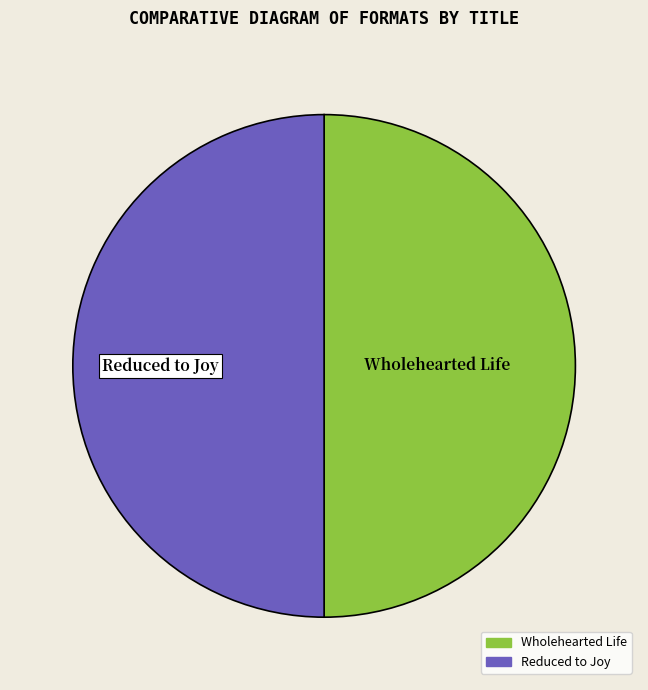

Is the sum of Wholehearted Life and Reduced to Joy greater than half?

Yes